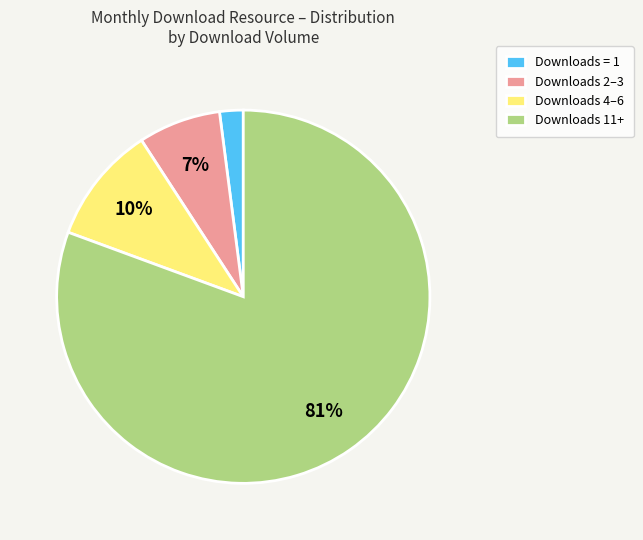

True or false: Downloads 2–3 accounts for 7% of the total.

True